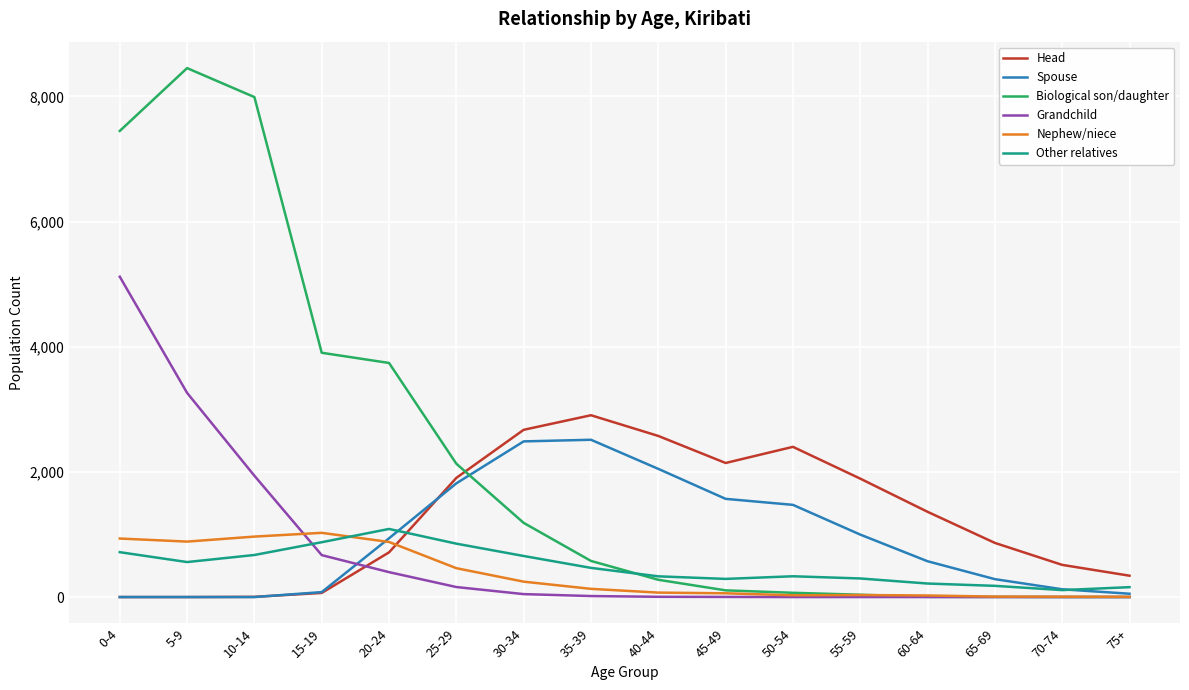

Which series has the largest total across all categories?

Biological son/daughter